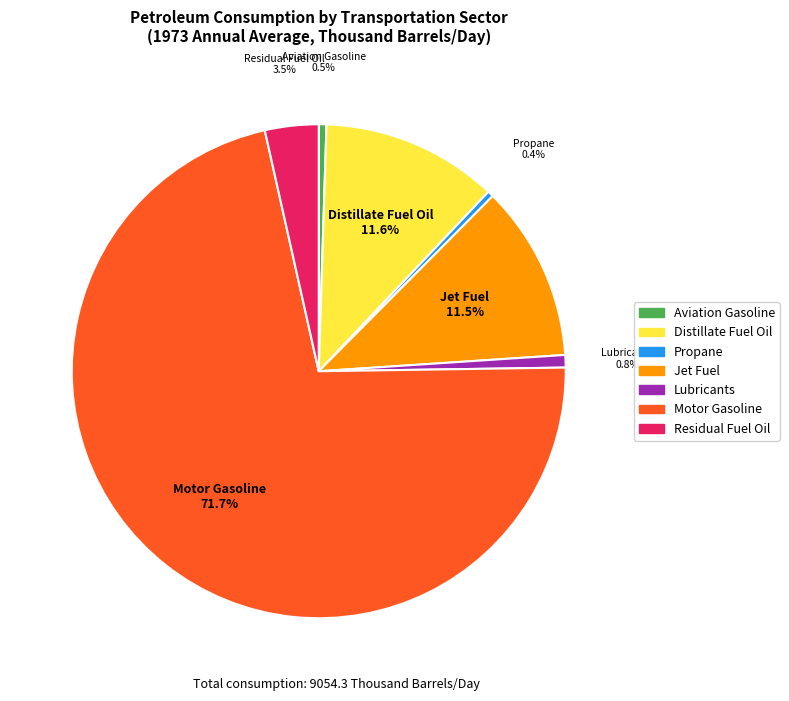

Which has a higher value, Propane or Distillate Fuel Oil?

Distillate Fuel Oil